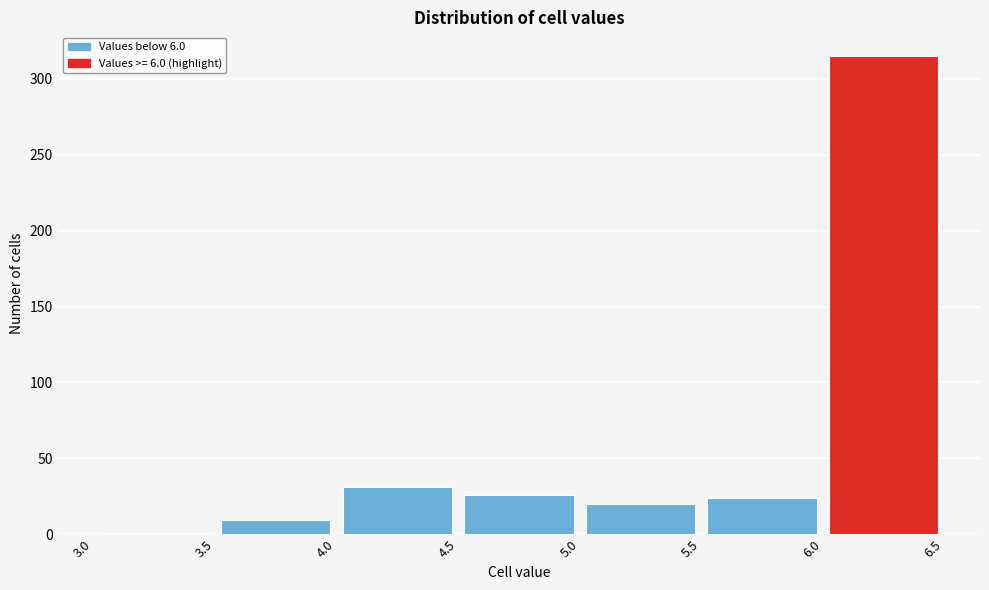

What is the height of the bar covering 4.5 to 5.0 on the x-axis? The values are not printed on the chart, so give them approximately, as read against the axis.

25